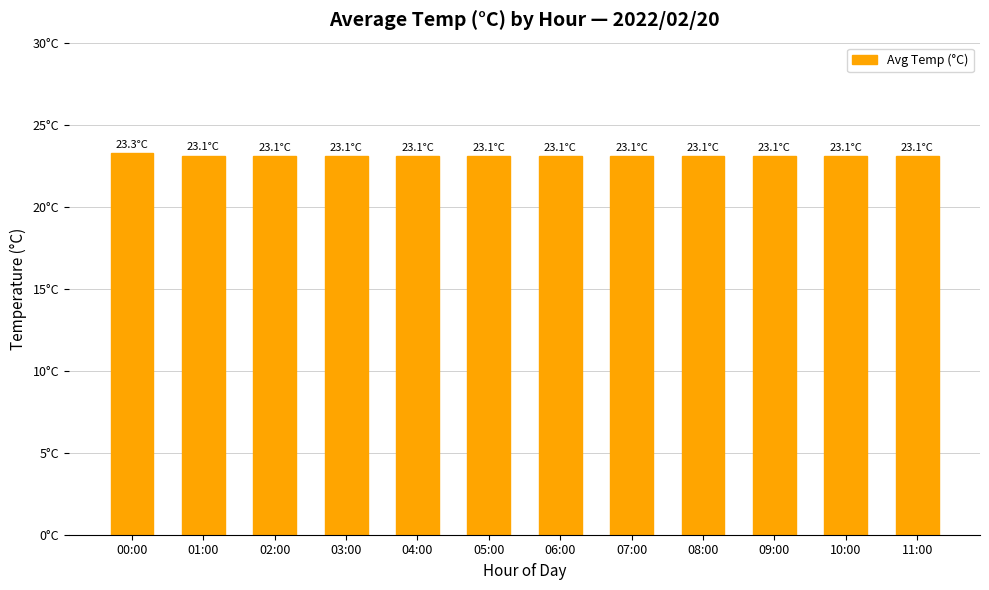

What position from the left is 00:00?

1